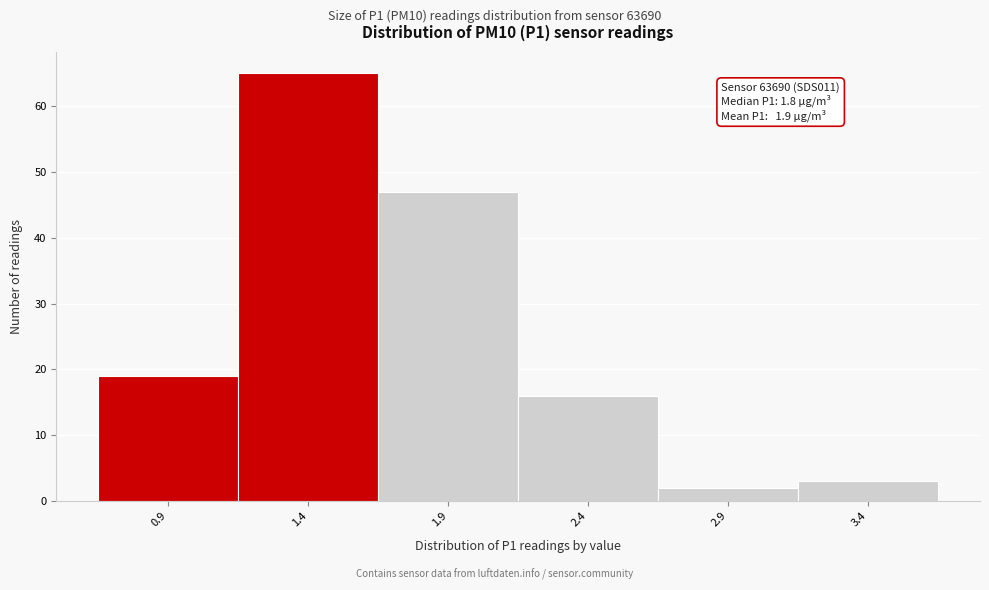

Reading right to left, extract all data points from this chart.

3.4=3	2.9=2	2.4=16	1.9=47	1.4=65	0.9=19